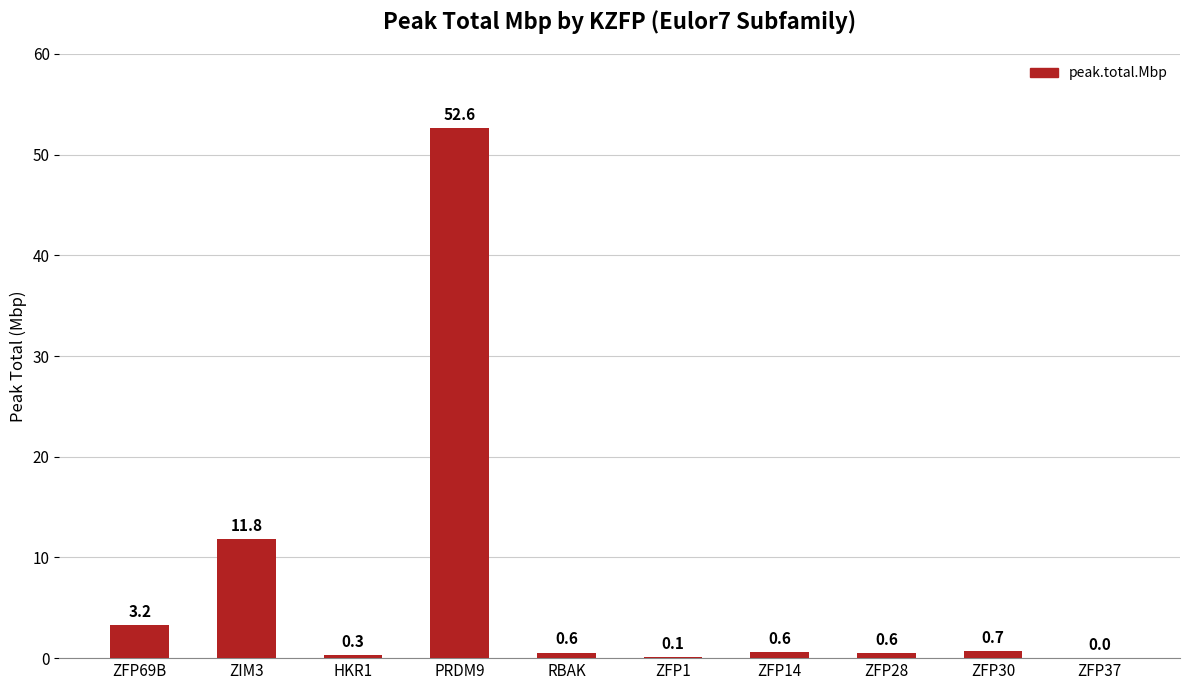

Are the bars horizontal?

No